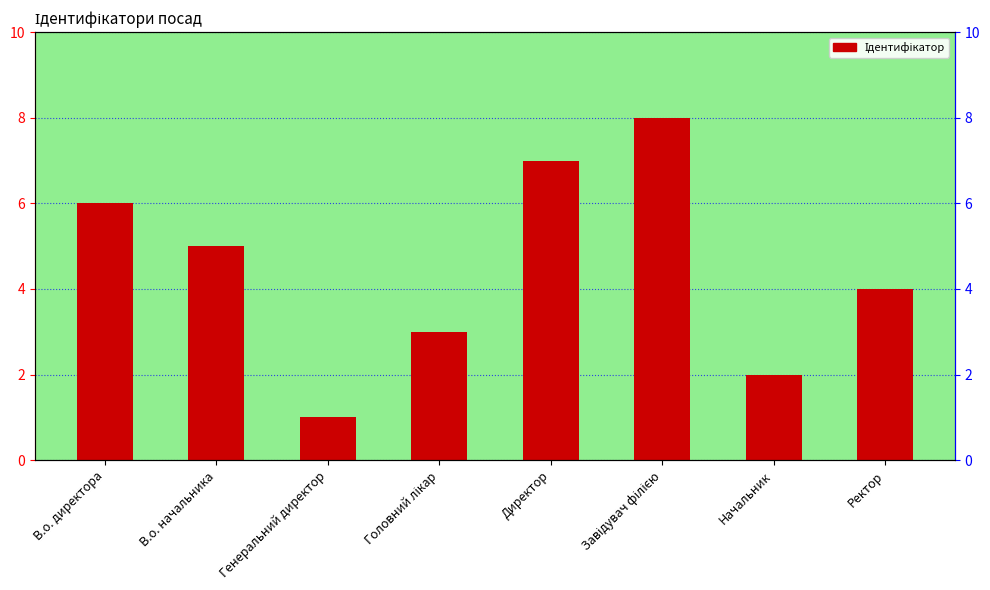

What is the change in value from В.о. директора to Ректор?

-2